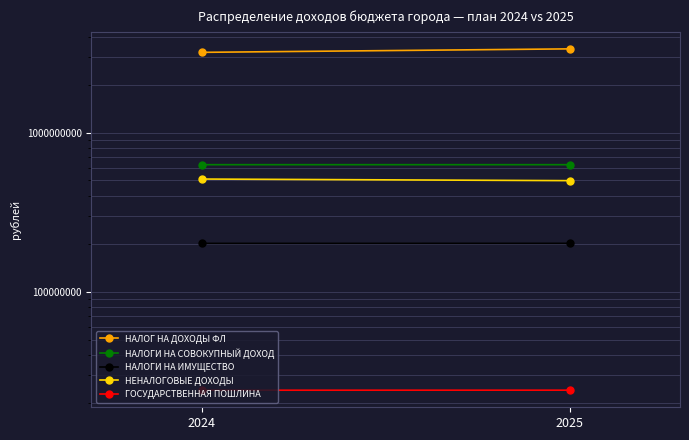

How many data points does each series have?

2